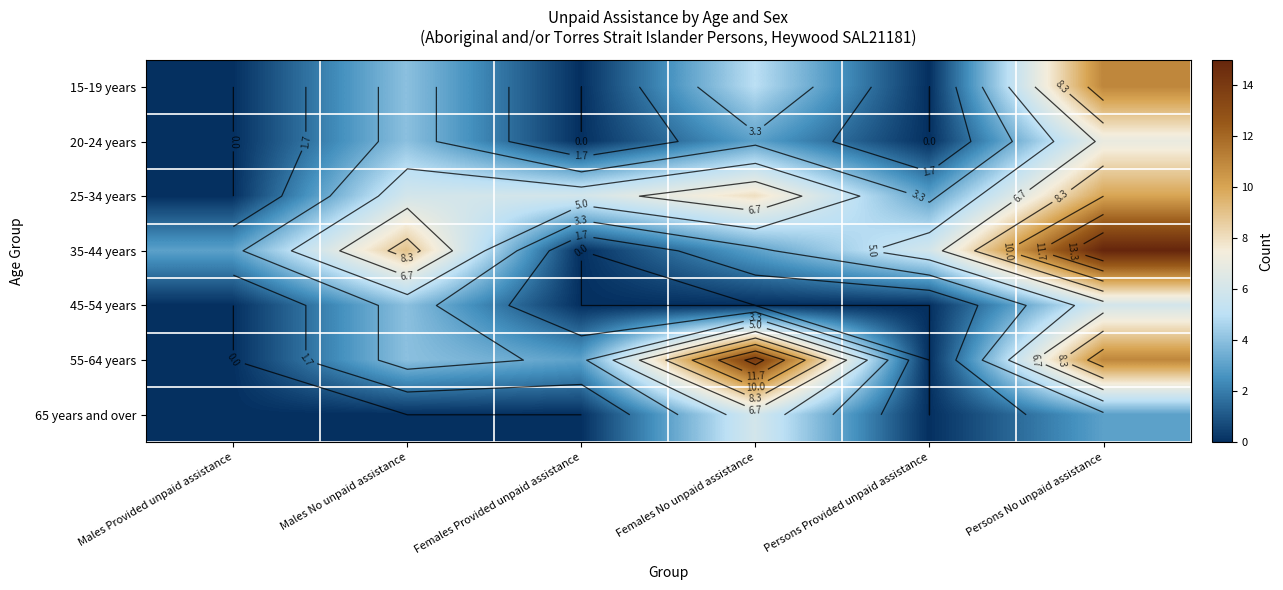

The value of 55-64 years at Females No unpaid assistance is 14. True or false?

True